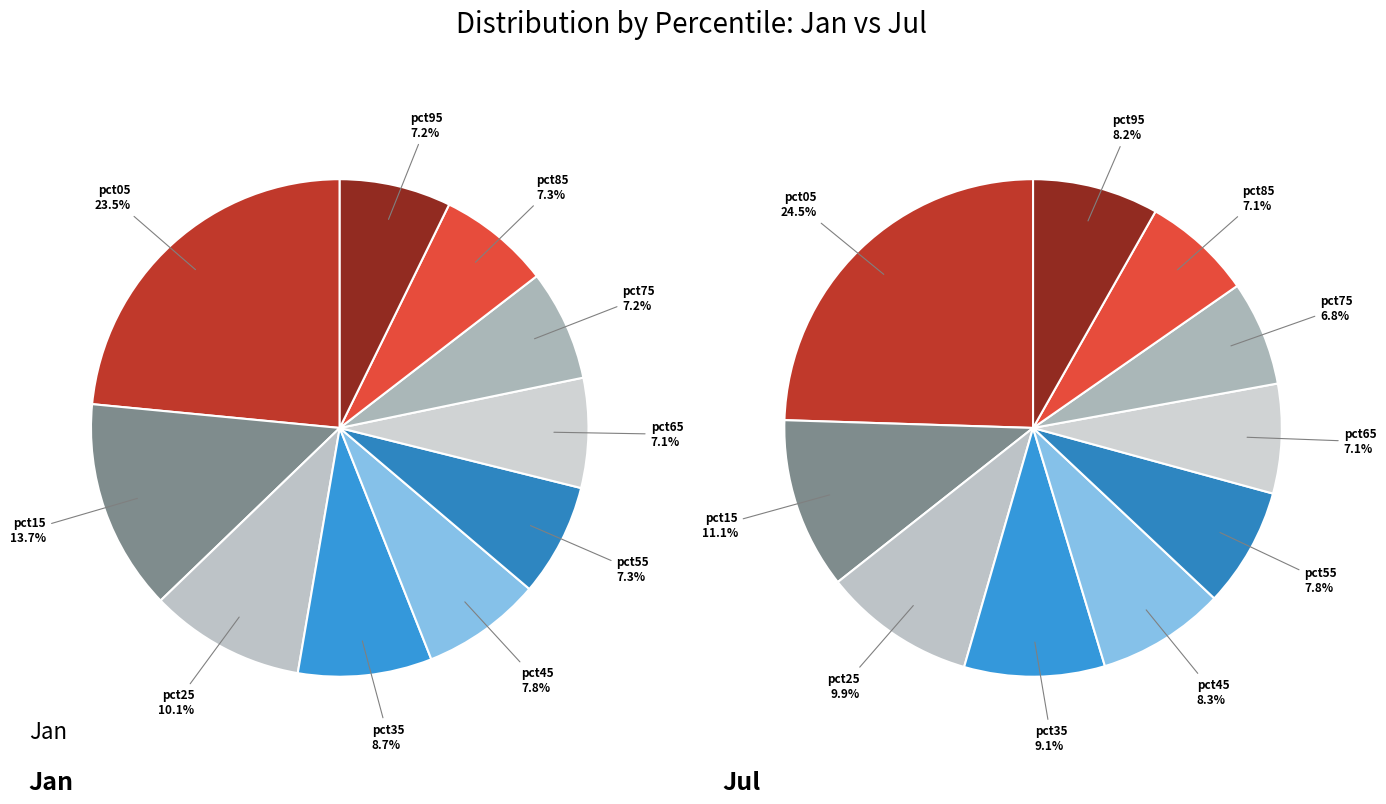

Does any single category account for the majority?

No